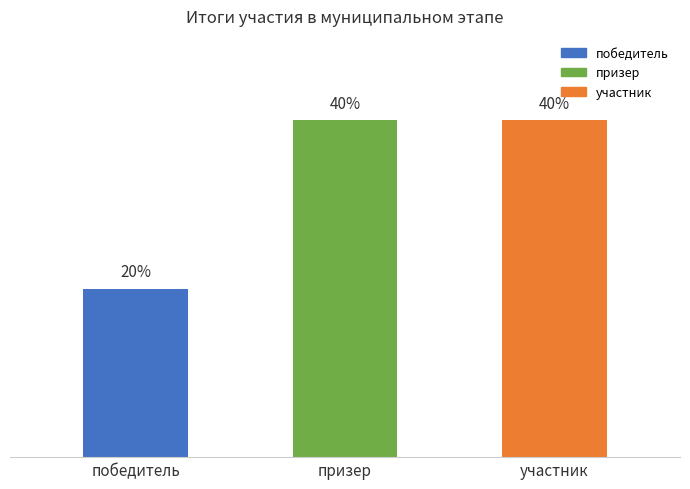

What is the label of the 3rd bar from the right?

победитель